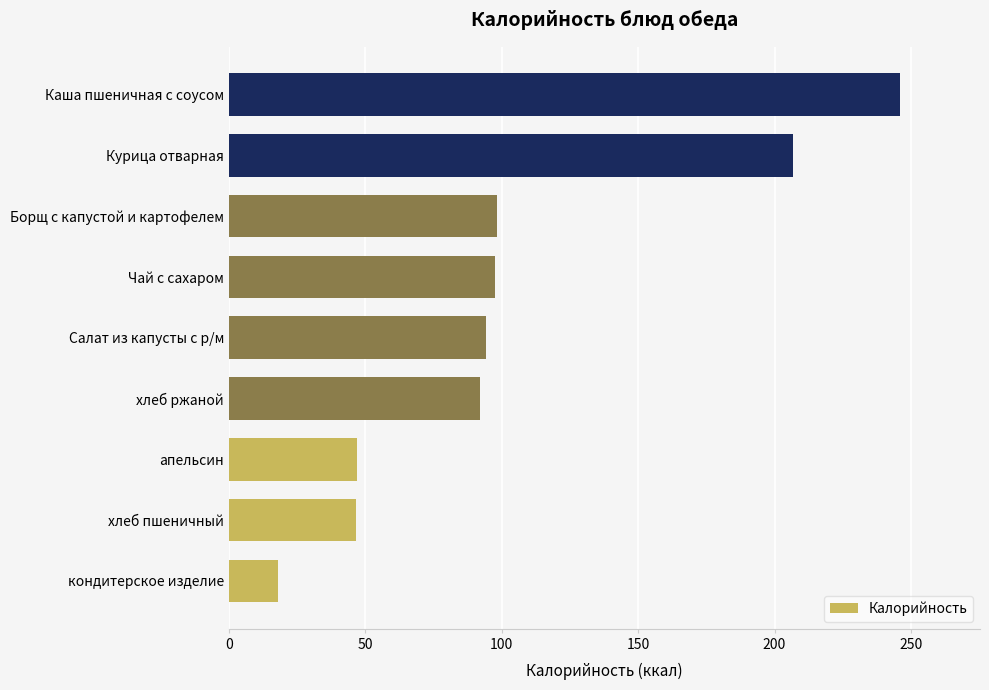

What is the difference between the values at кондитерское изделие and хлеб пшеничный?

28.9